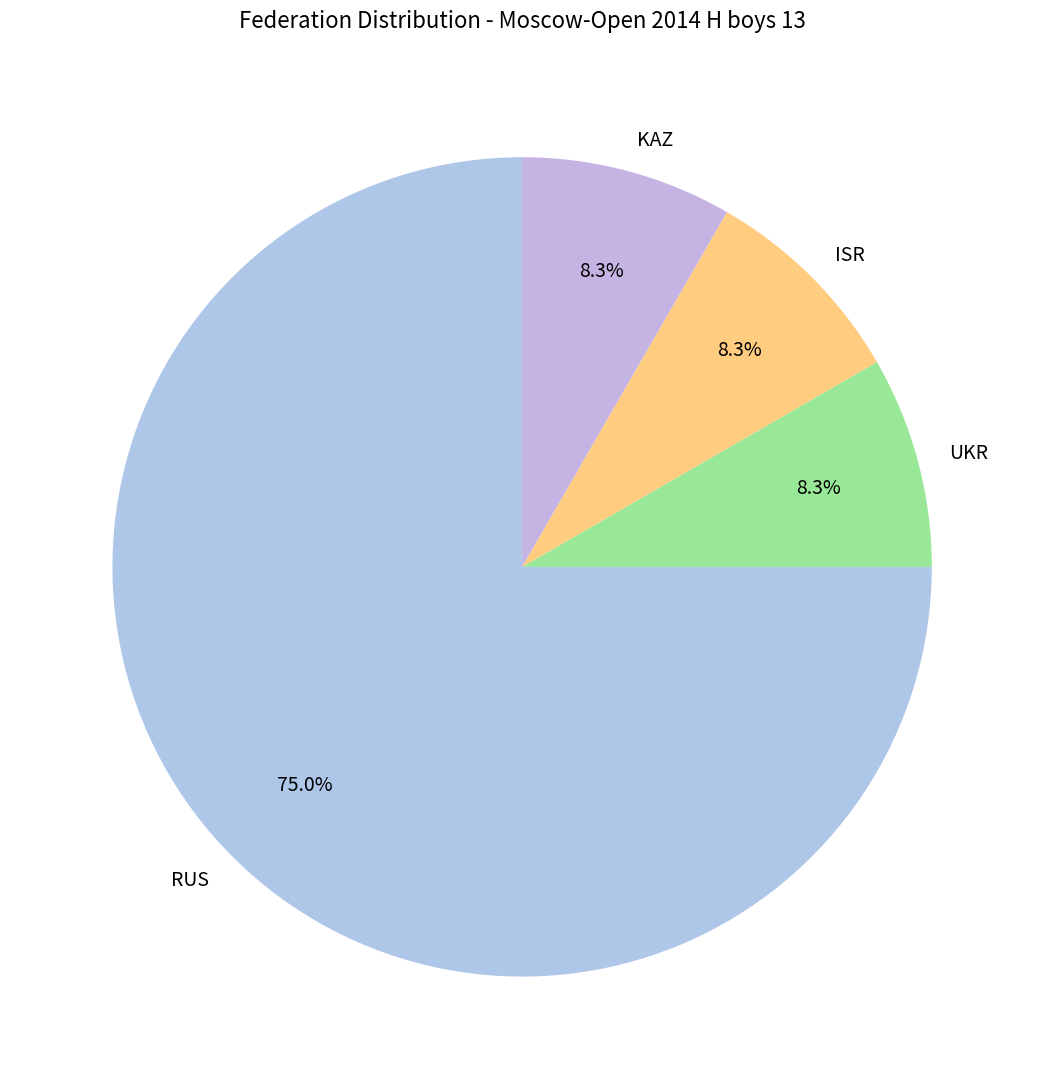

What is the ratio of the value at RUS to the value at UKR?

9.0